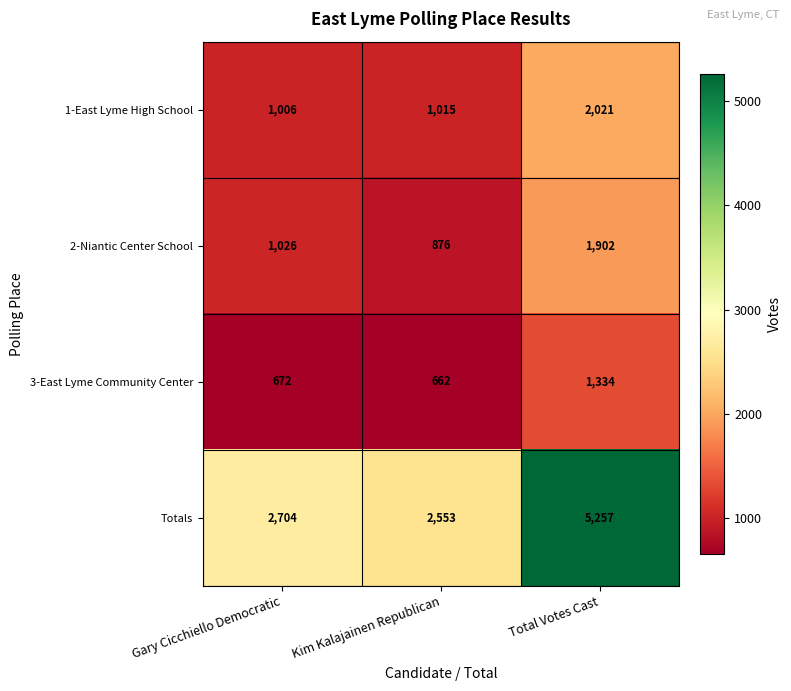

Is it true that 1-East Lyme High School equals 1015 at Kim Kalajainen Republican?

True